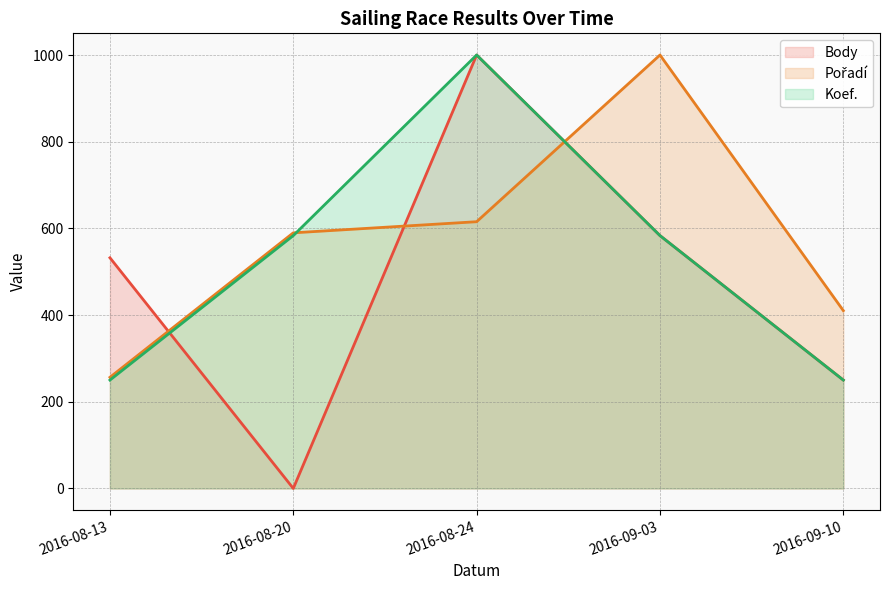

How many lines are shown in the chart?

3